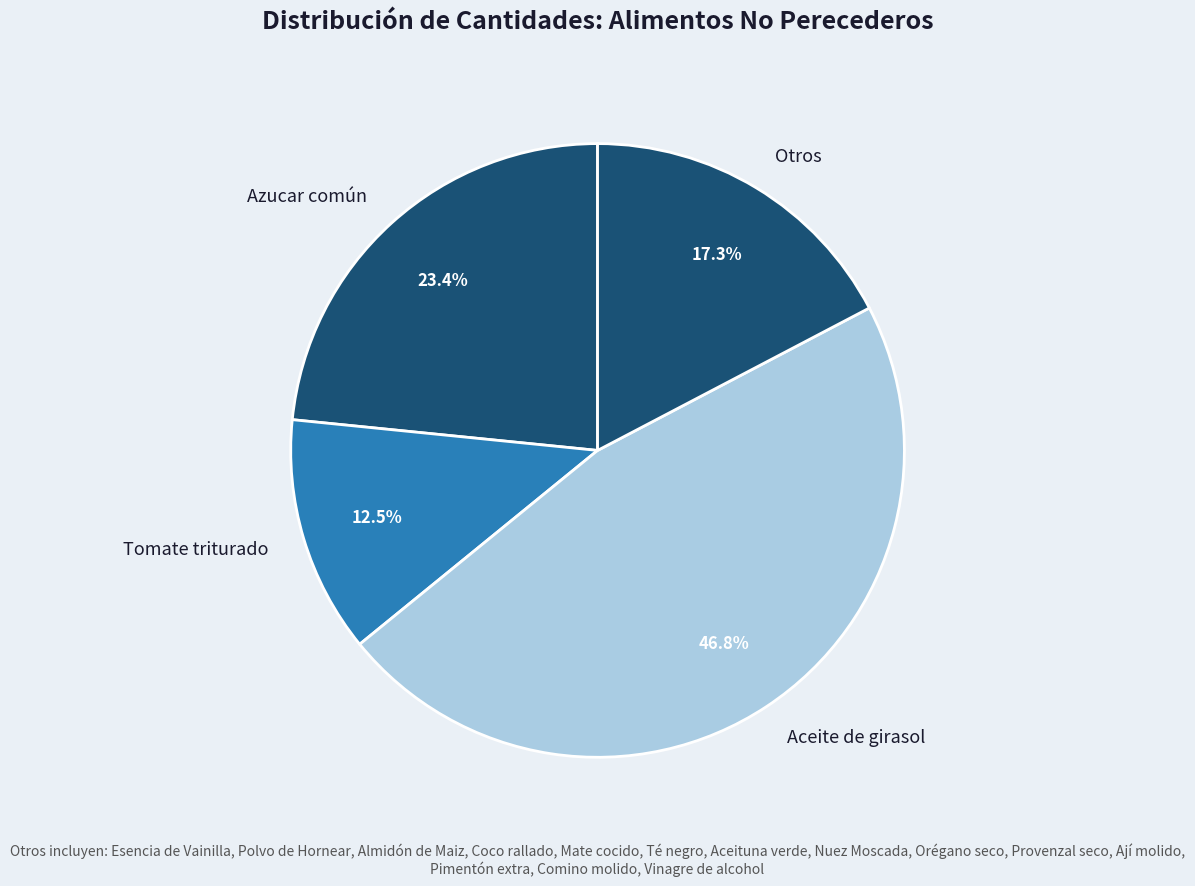

What portion of the pie excludes Otros?

82.7%